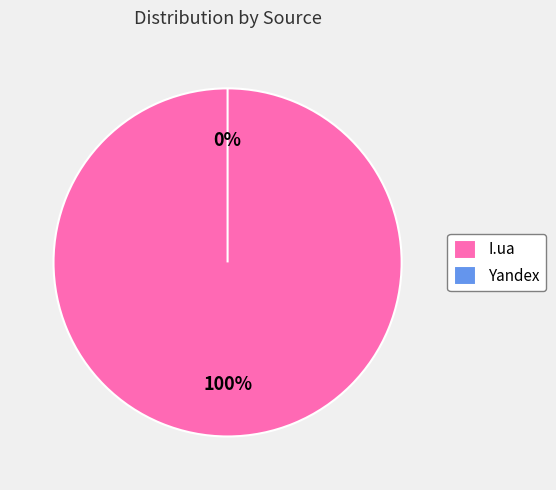

Does any single category account for the majority?

Yes